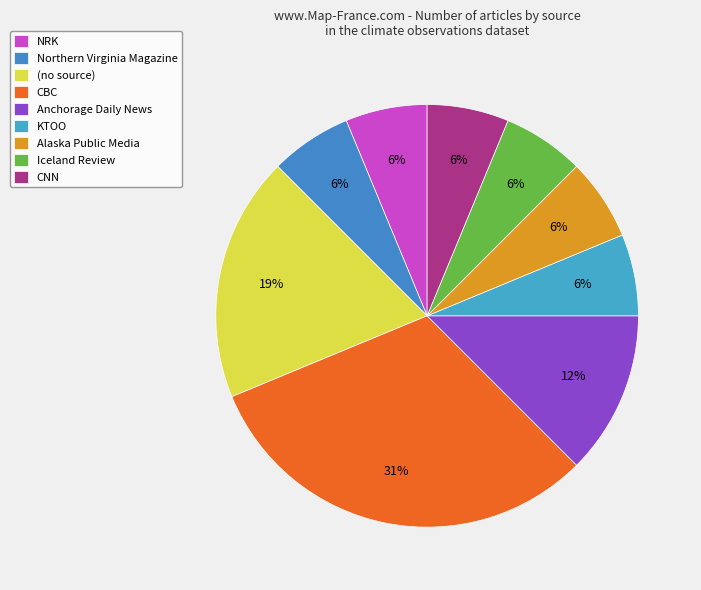

To the nearest percent, what is the combined percentage of Alaska Public Media and Anchorage Daily News?

19%